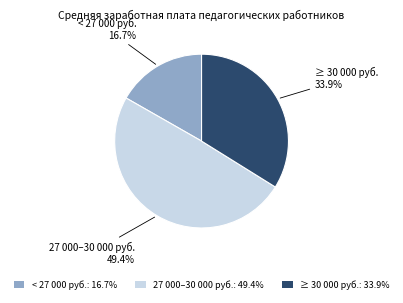

Combined, what portion of the pie is < 27 000 руб.: 16.7% and 27 000–30 000 руб.: 49.4%?

66.1%